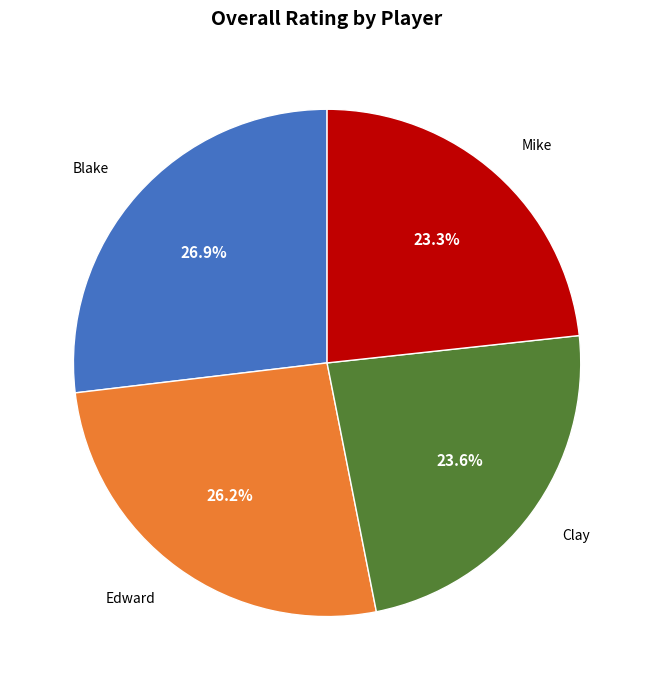

Is there any slice that represents more than half of the pie?

No